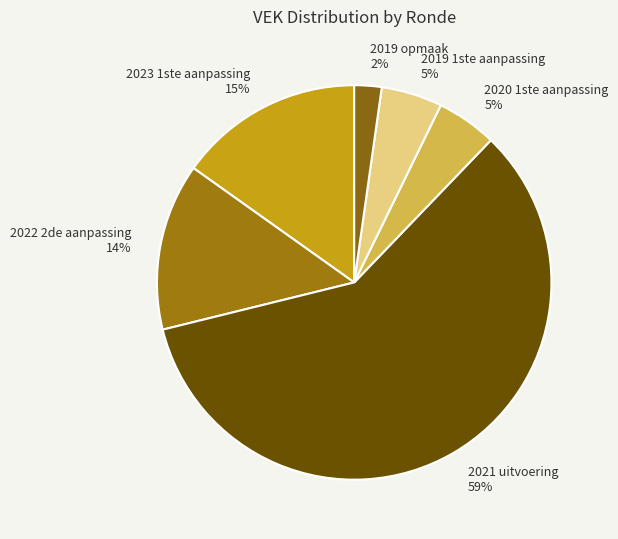

What is the ratio of the value at 2023 1ste aanpassing to the value at 2019 1ste aanpassing?

3.0